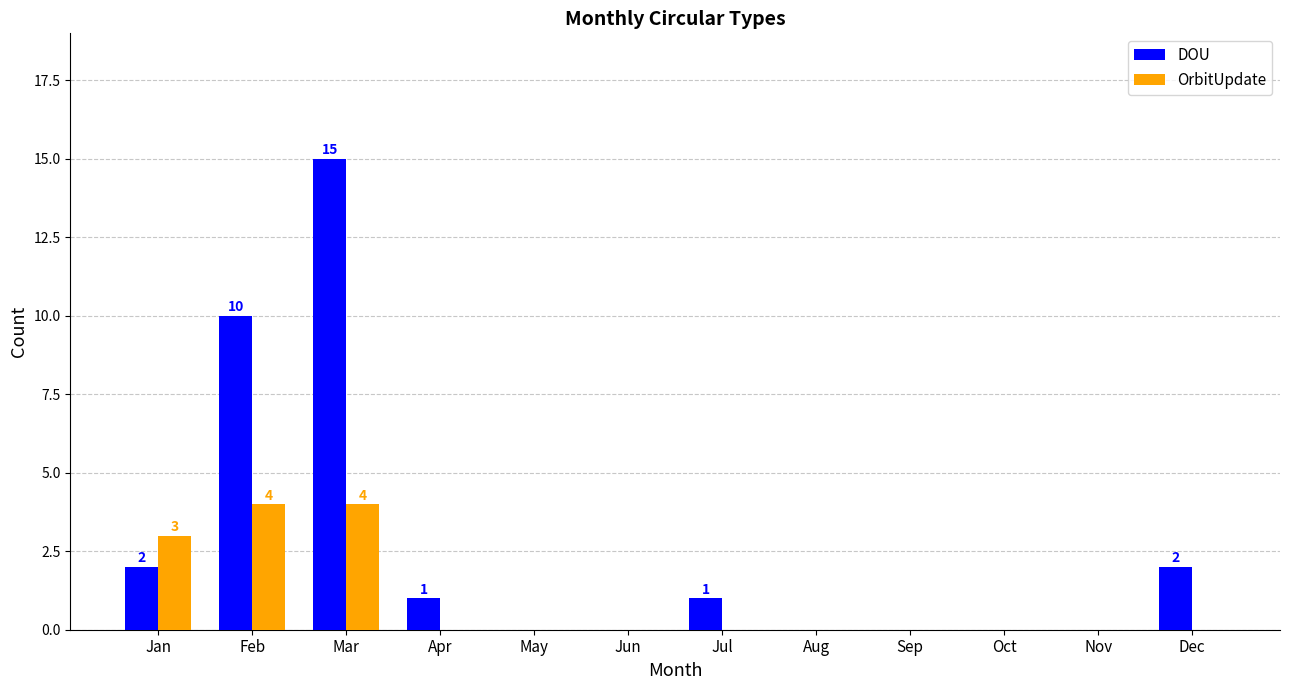

The value of DOU at Nov is 0. True or false?

True